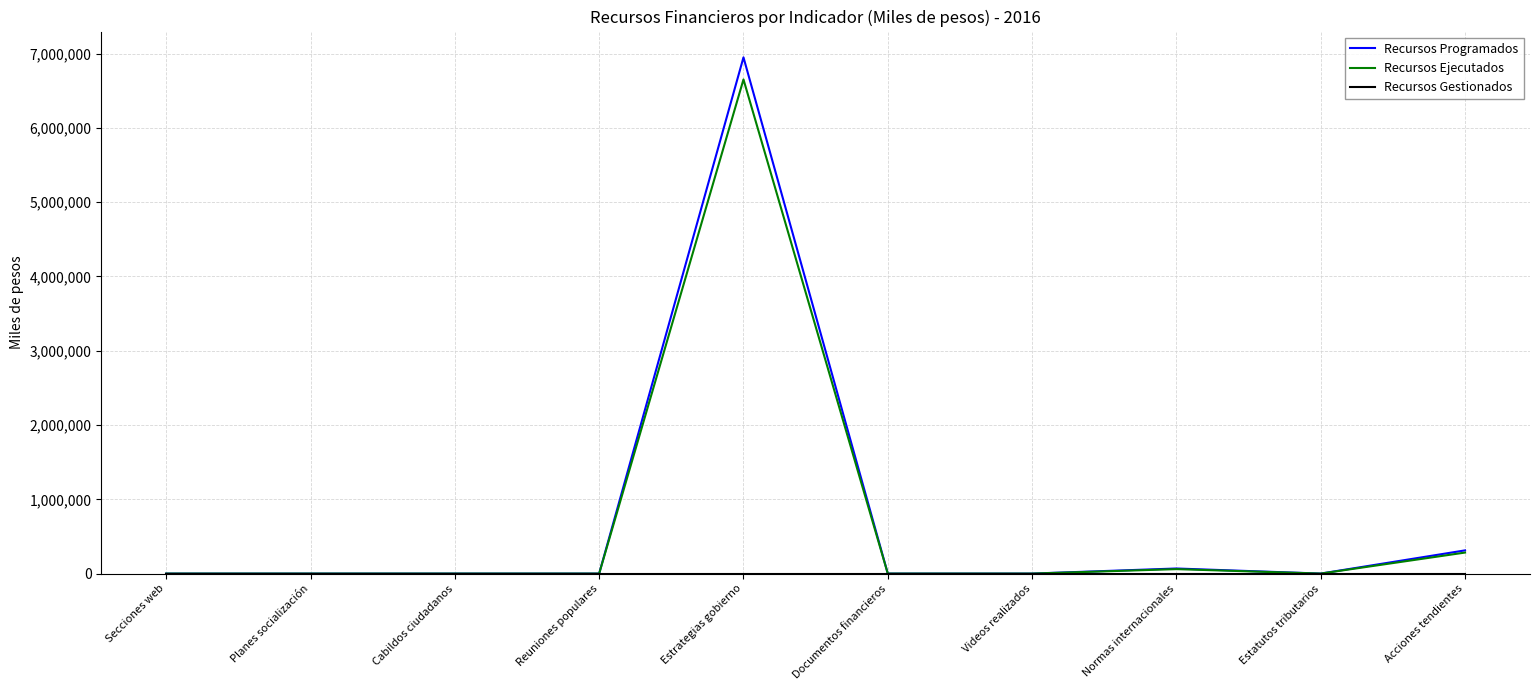

Which series has the largest range (max minus min)?

Recursos Programados